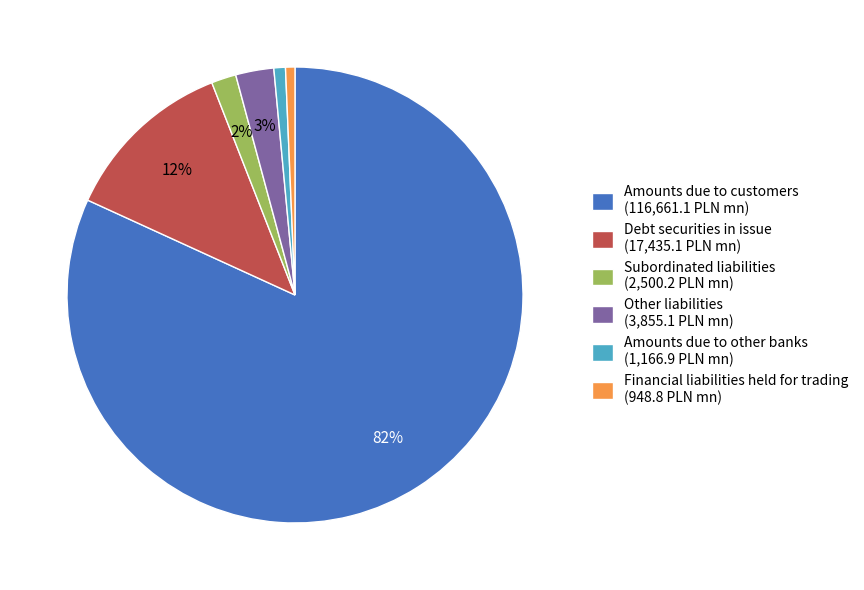

Is there any slice that represents more than half of the pie?

Yes